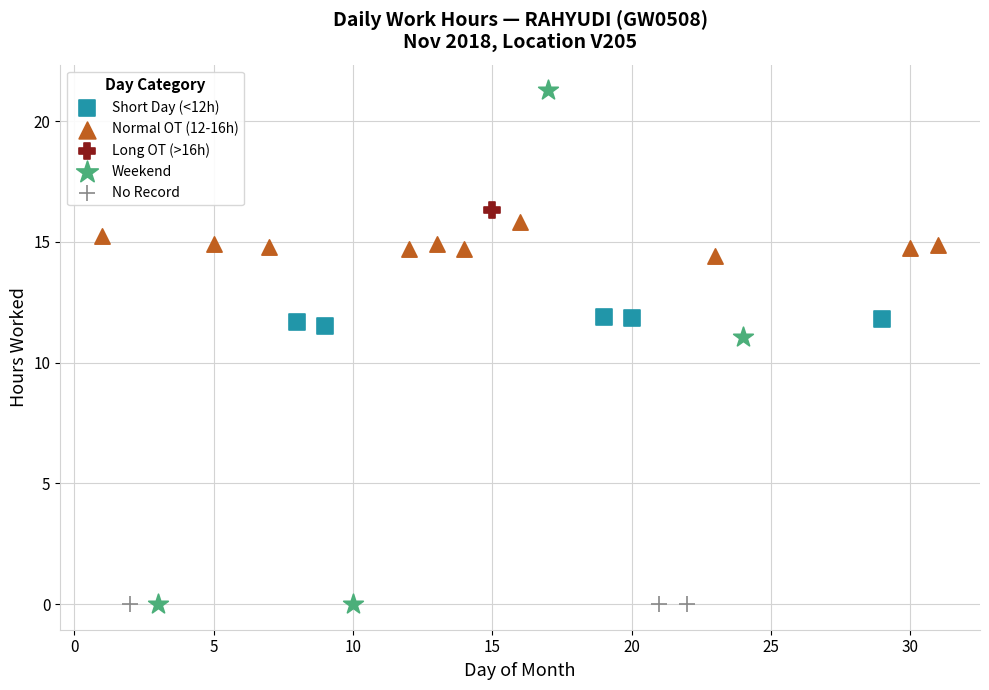

What are all the series names shown in the legend?

Short Day (<12h), Normal OT (12-16h), Long OT (>16h), Weekend, No Record